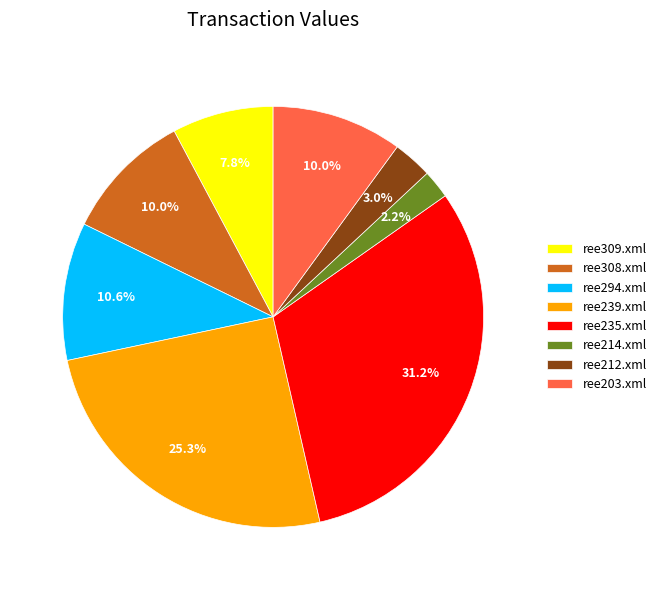

The ree203.xml slice represents 10% of the pie. True or false?

True